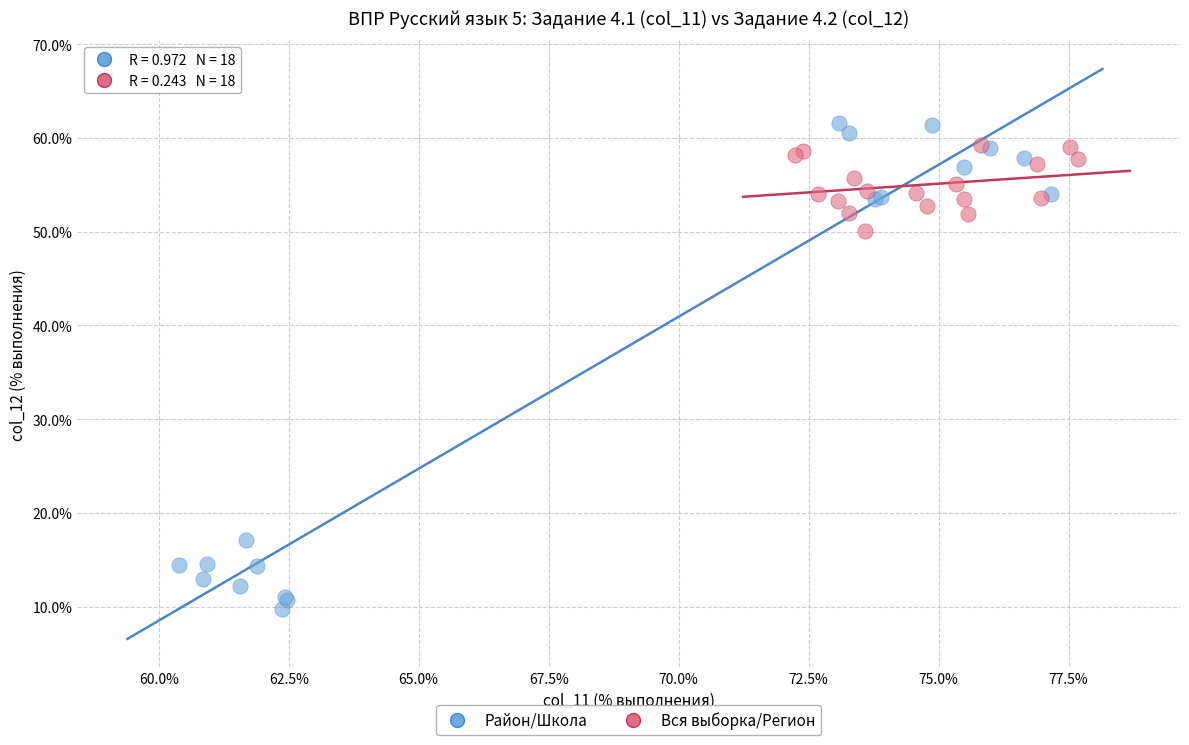

Which series has the largest Y range (max minus min)?

Район/Школа